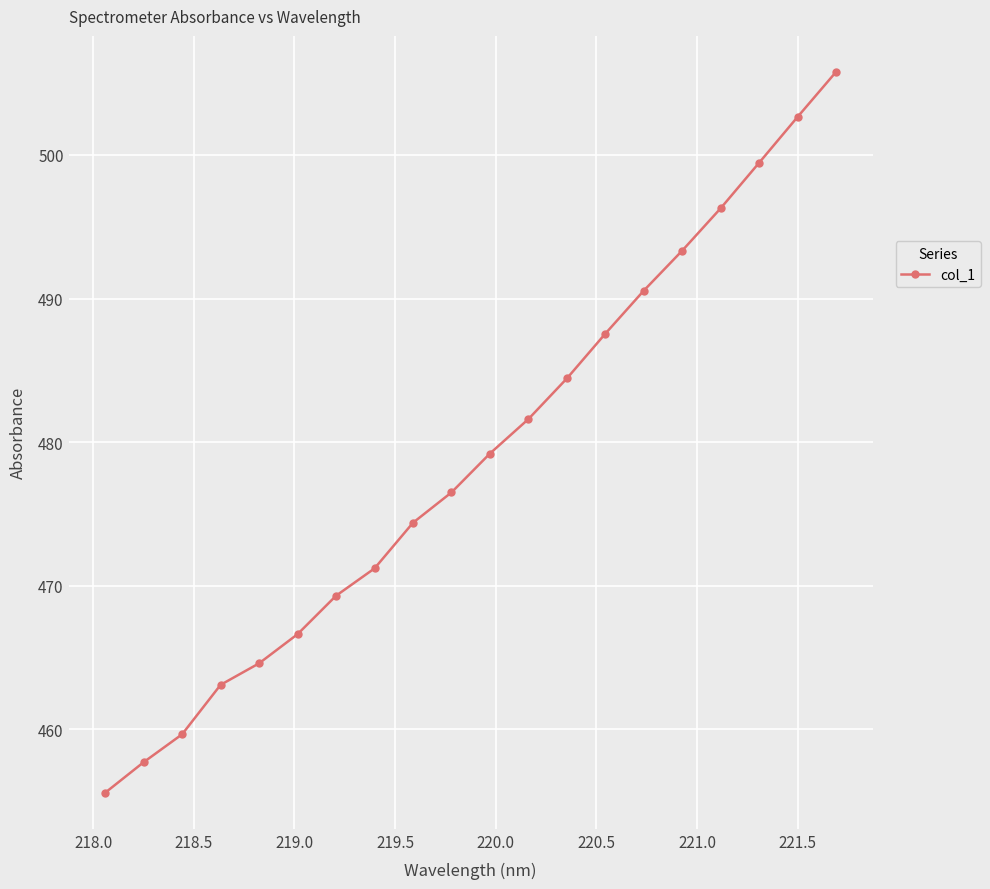

What is the maximum value shown in the chart?

505.8